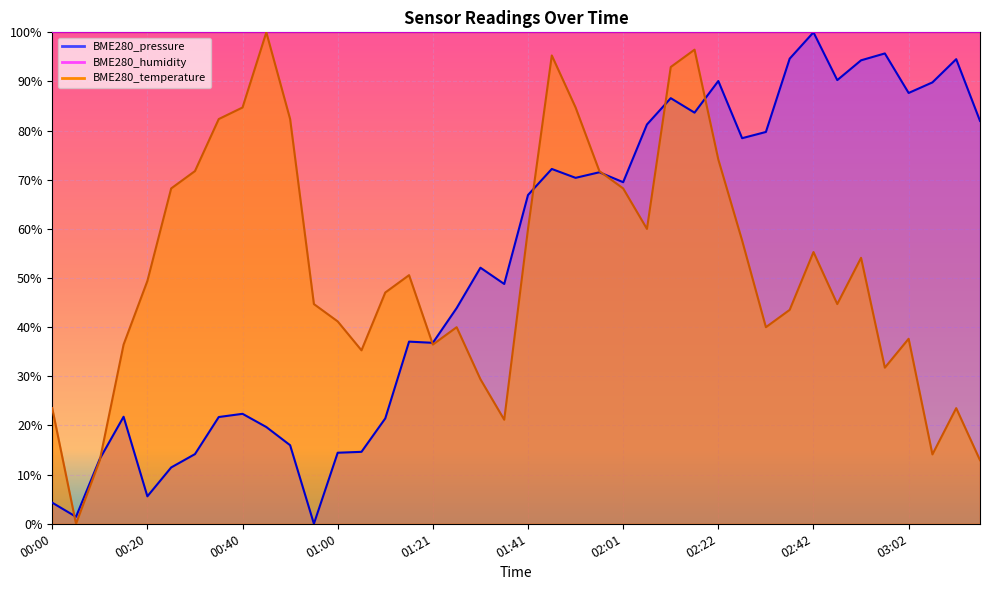

What is the average value of the BME280_temperature series?

51.9